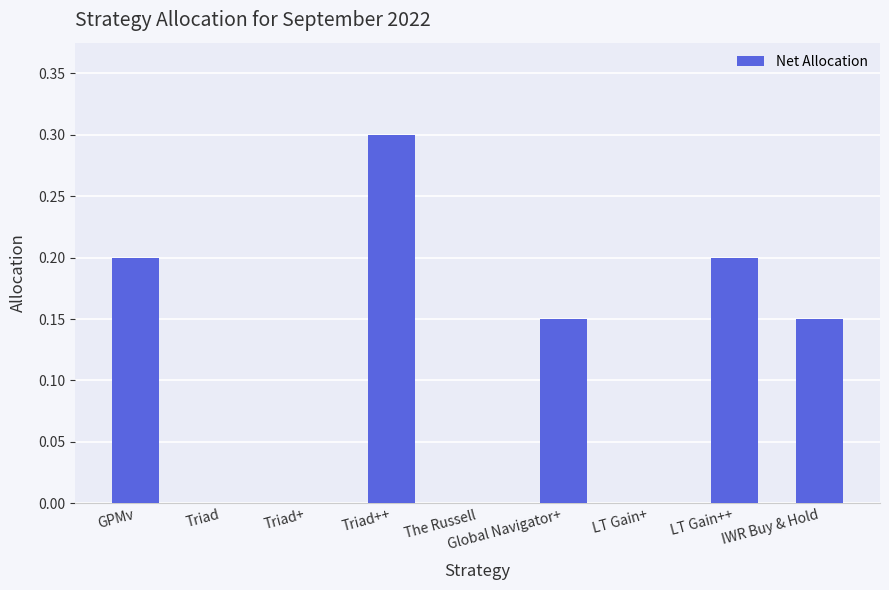

The chart shows a value of 0.1 at Triad+. True or false?

False